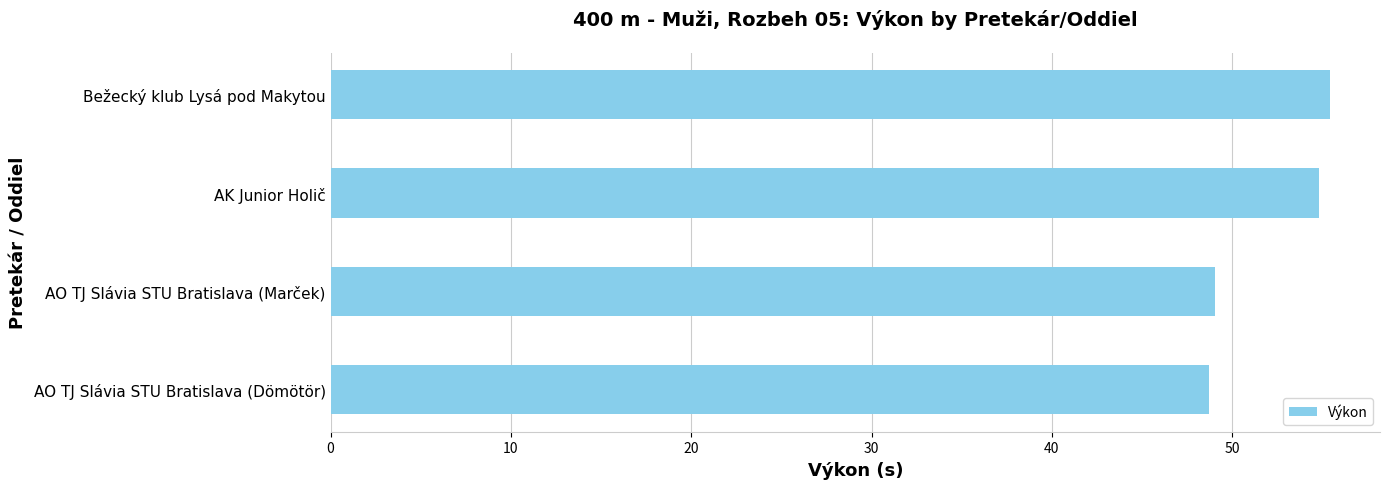

The chart shows a value of 38.0 at Bežecký klub Lysá pod Makytou. True or false?

False